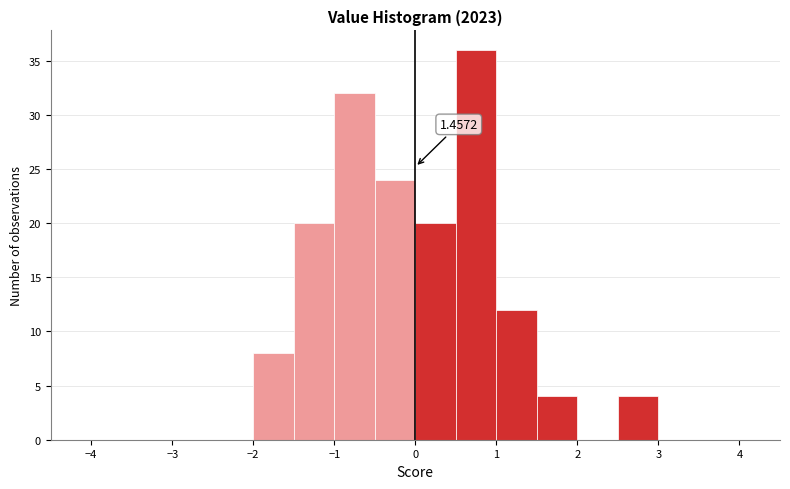

Which range on the x-axis has the tallest bar?

0.5 to 1.0